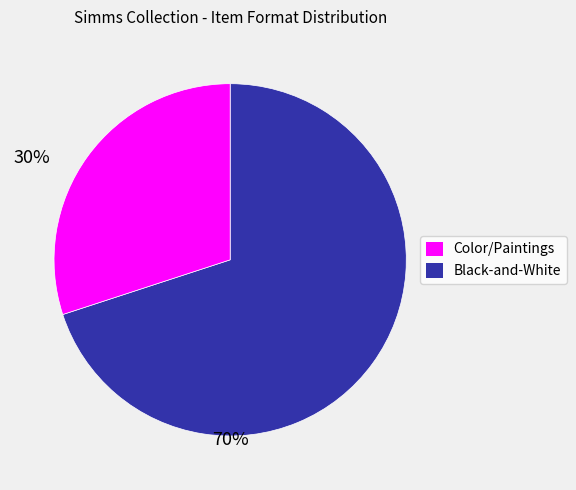

Is there any slice that represents more than half of the pie?

Yes